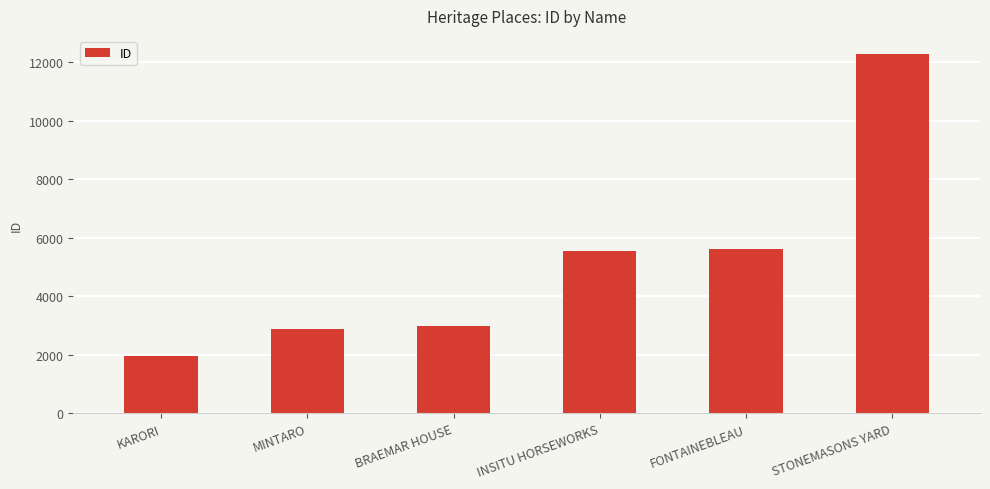

What is the sum of all values?

31330